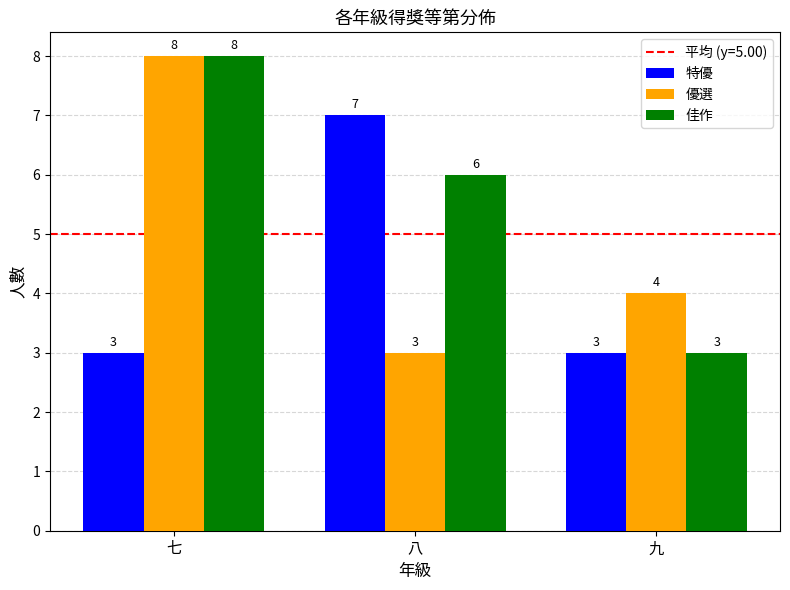

Rank the categories by 佳作 value from highest to lowest.

七, 八, 九